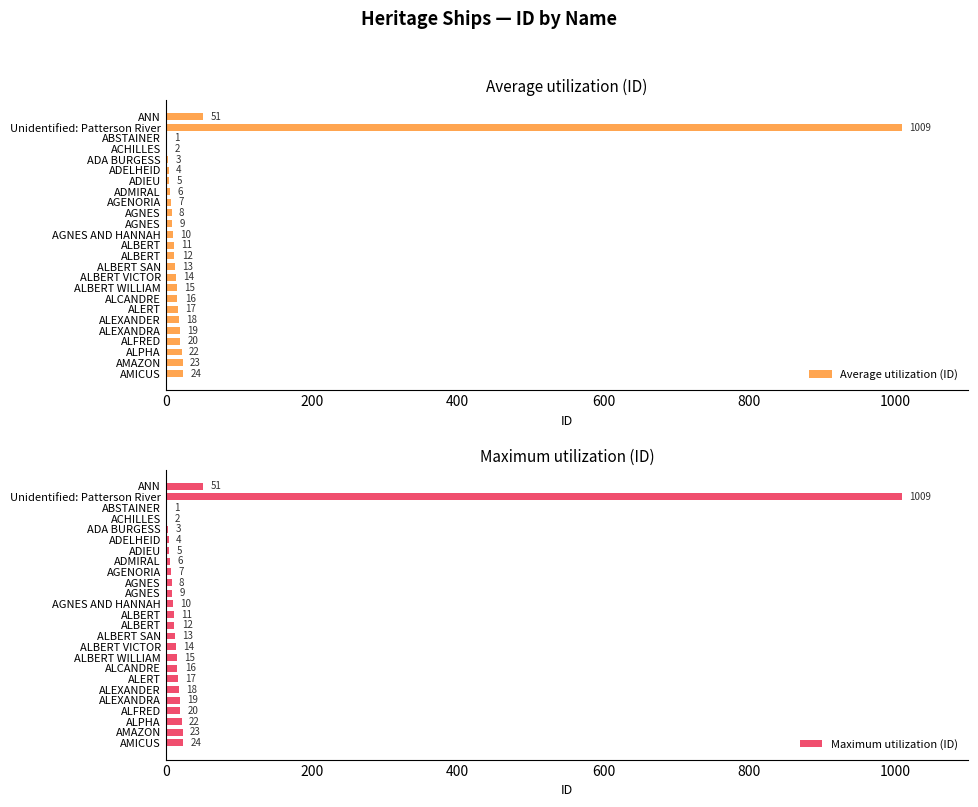

The Average utilization (ID) series shows 10 at AGNES AND HANNAH. True or false?

True